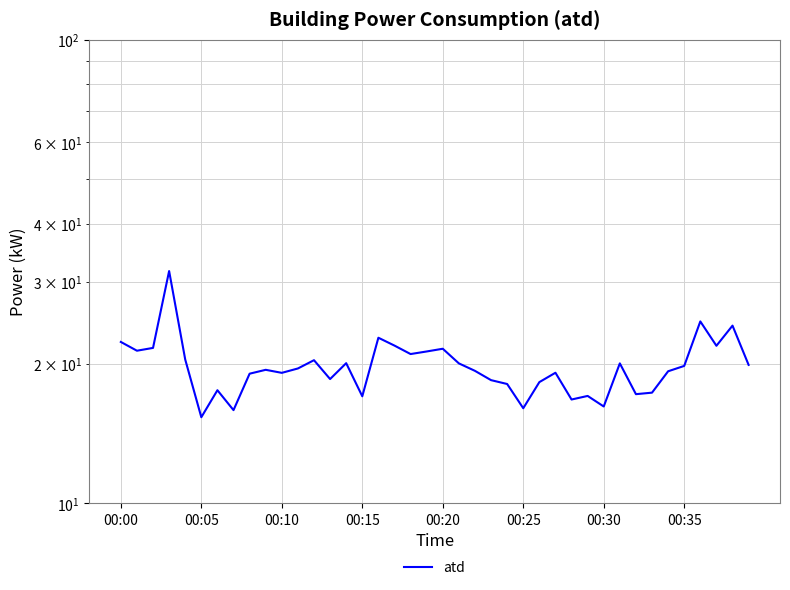

What is the difference between the maximum and second lowest values?

15.8